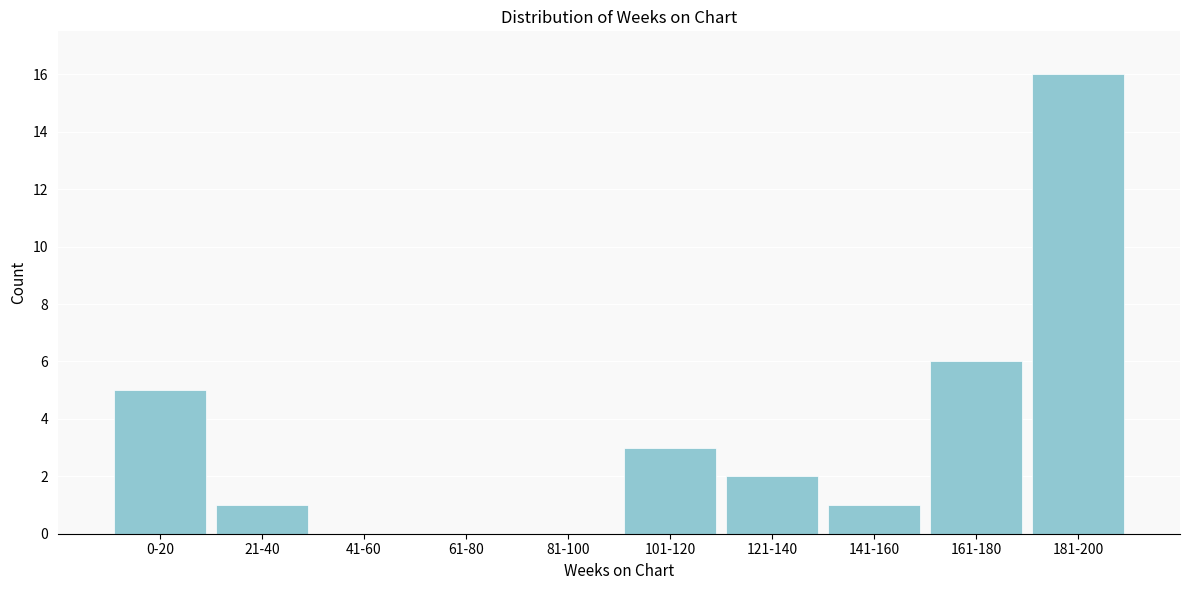

Reading left to right, transcribe all the data shown in this chart.

0-20=5	21-40=1	41-60=0	61-80=0	81-100=0	101-120=3	121-140=2	141-160=1	161-180=6	181-200=16